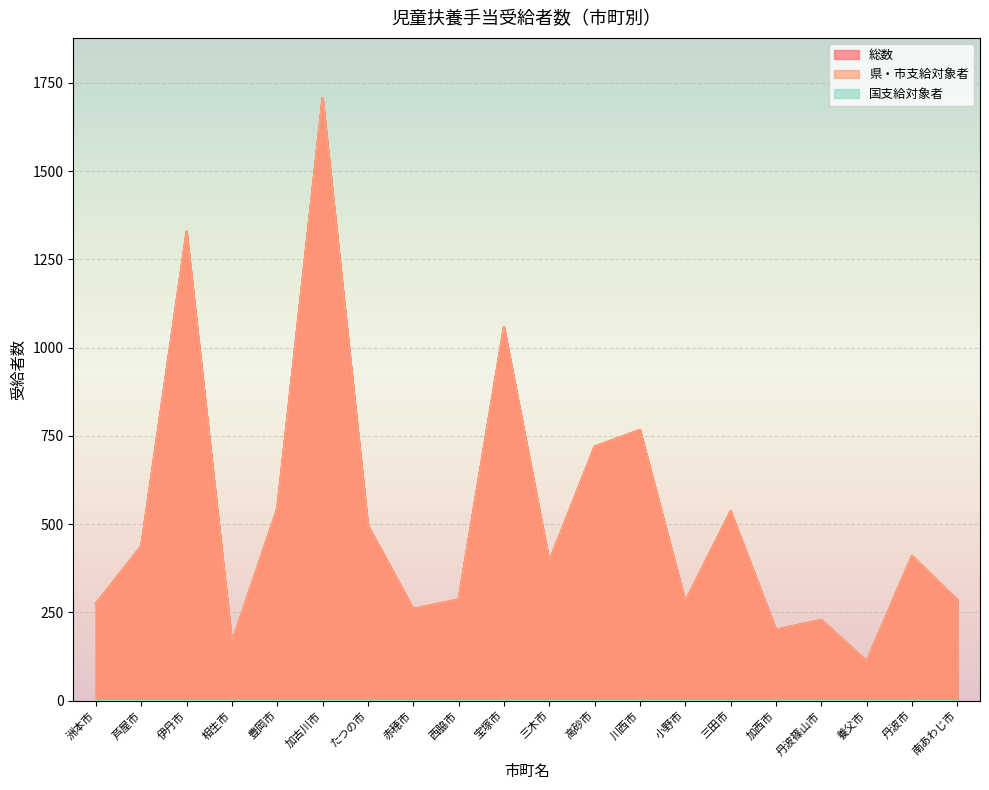

Which series has the widest spread of values?

総数